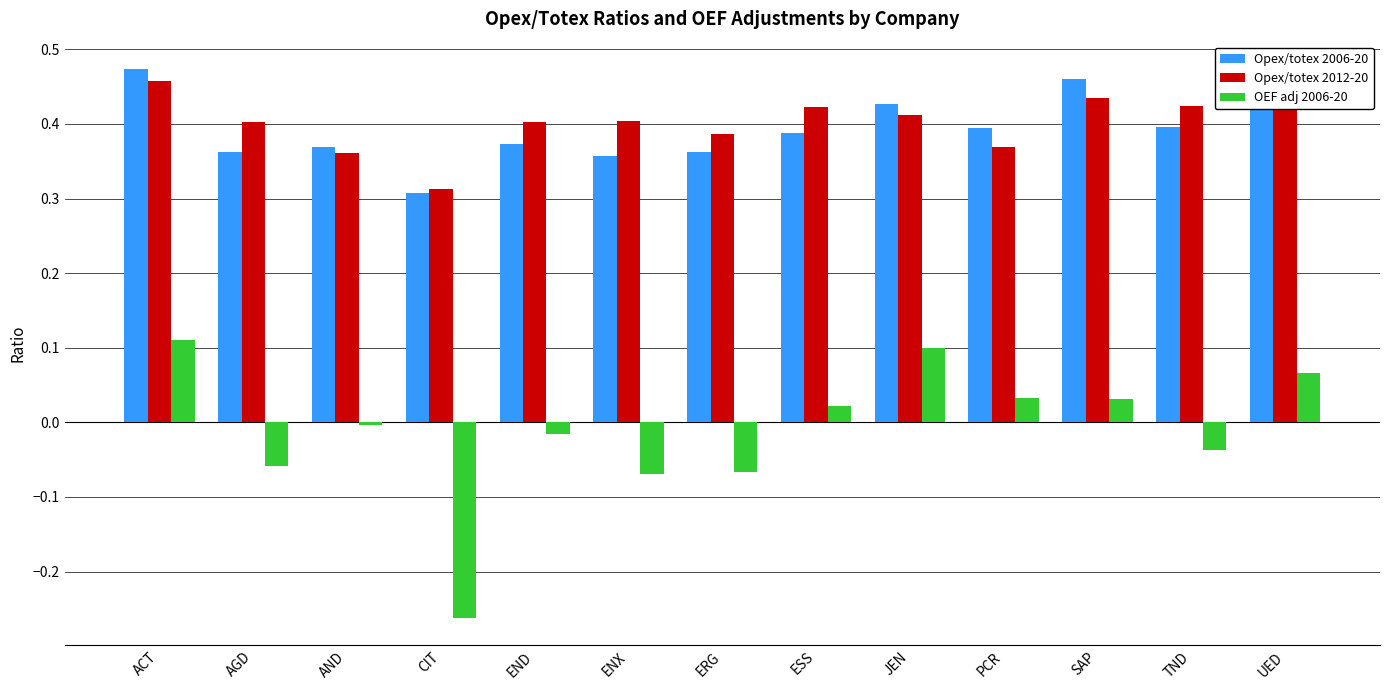

Which series changed the most between ACT and ESS?

OEF adj 2006-20